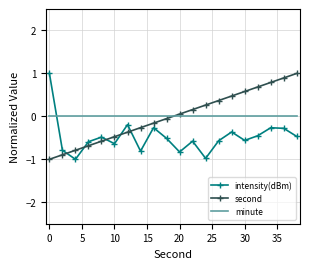

After their last crossing, which series has the higher values: second or intensity(dBm)?

second